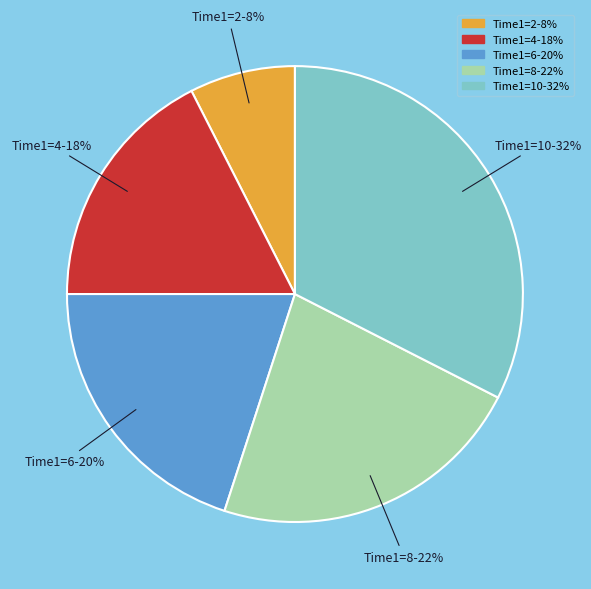

To the nearest percent, what is the average slice percentage?

20%